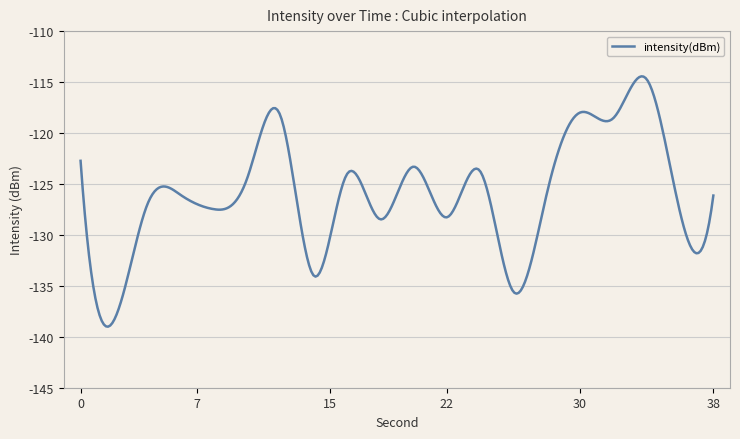

What is the smallest value displayed?

-139.0